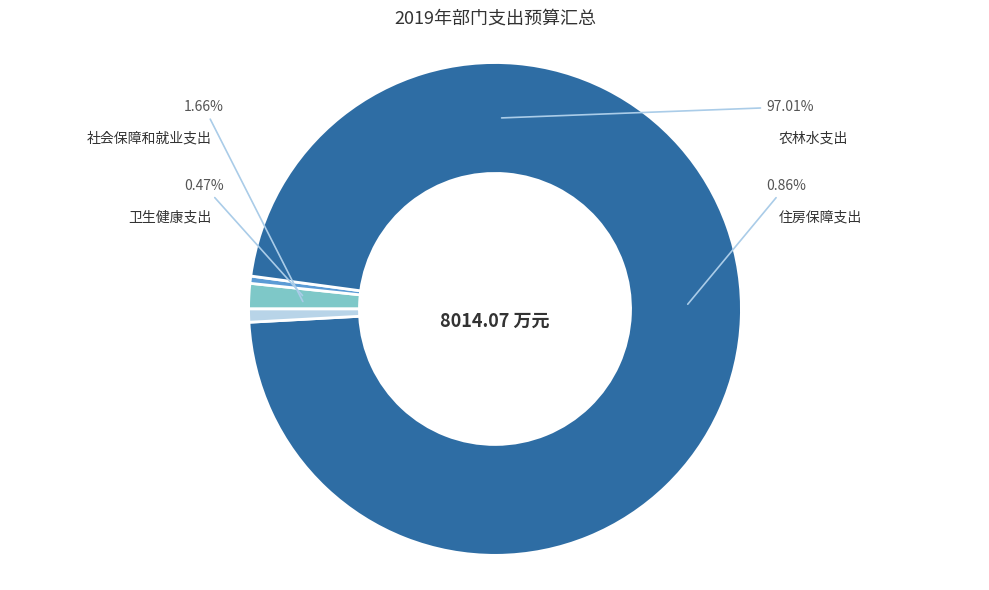

How many segments does this pie chart have?

4